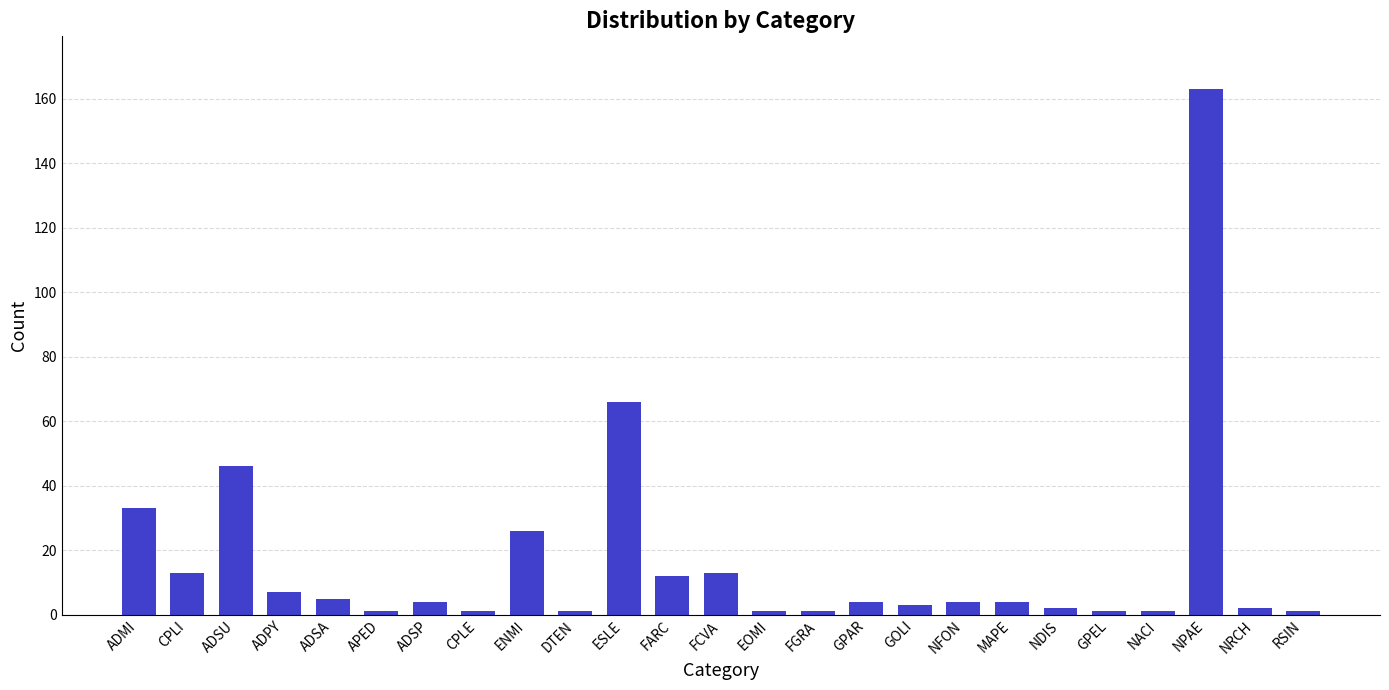

Count the number of categories in the chart.

25